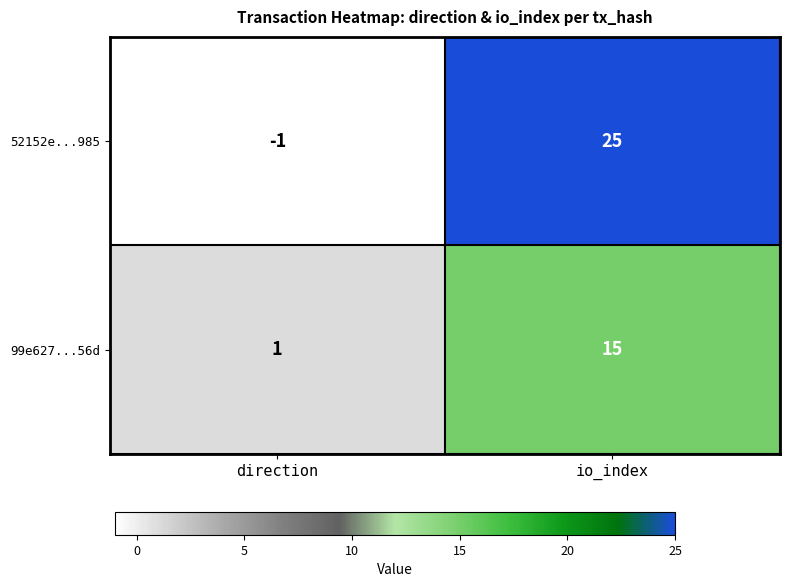

Reading left to right, transcribe all the data shown in this chart.

52152e...985: -1	25
99e627...56d: 1	15